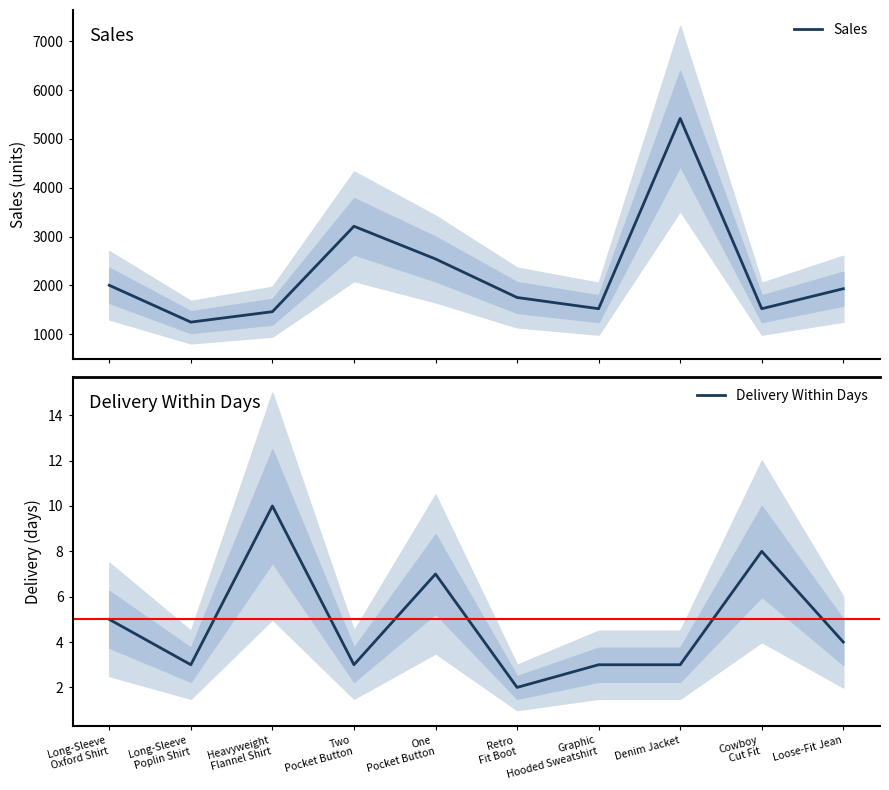

Where is the first local maximum for Delivery Within Days?

Heavyweight
Flannel Shirt